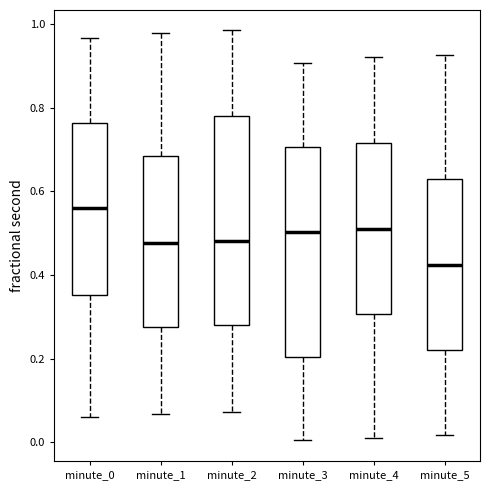

Reading left to right, read every box against the y-axis: the position of its median line, the range the box covers, and the ends of its whiskers. The values are not printed on the chart, so give them approximately, as read against the axis.

minute_0: median 0.56, box 0.36 to 0.76, whiskers 0.06 to 0.96
minute_1: median 0.48, box 0.28 to 0.68, whiskers 0.06 to 0.98
minute_2: median 0.48, box 0.28 to 0.78, whiskers 0.08 to 0.98
minute_3: median 0.50, box 0.20 to 0.70, whiskers 0.00 to 0.90
minute_4: median 0.52, box 0.30 to 0.72, whiskers 0.02 to 0.92
minute_5: median 0.42, box 0.22 to 0.62, whiskers 0.02 to 0.92